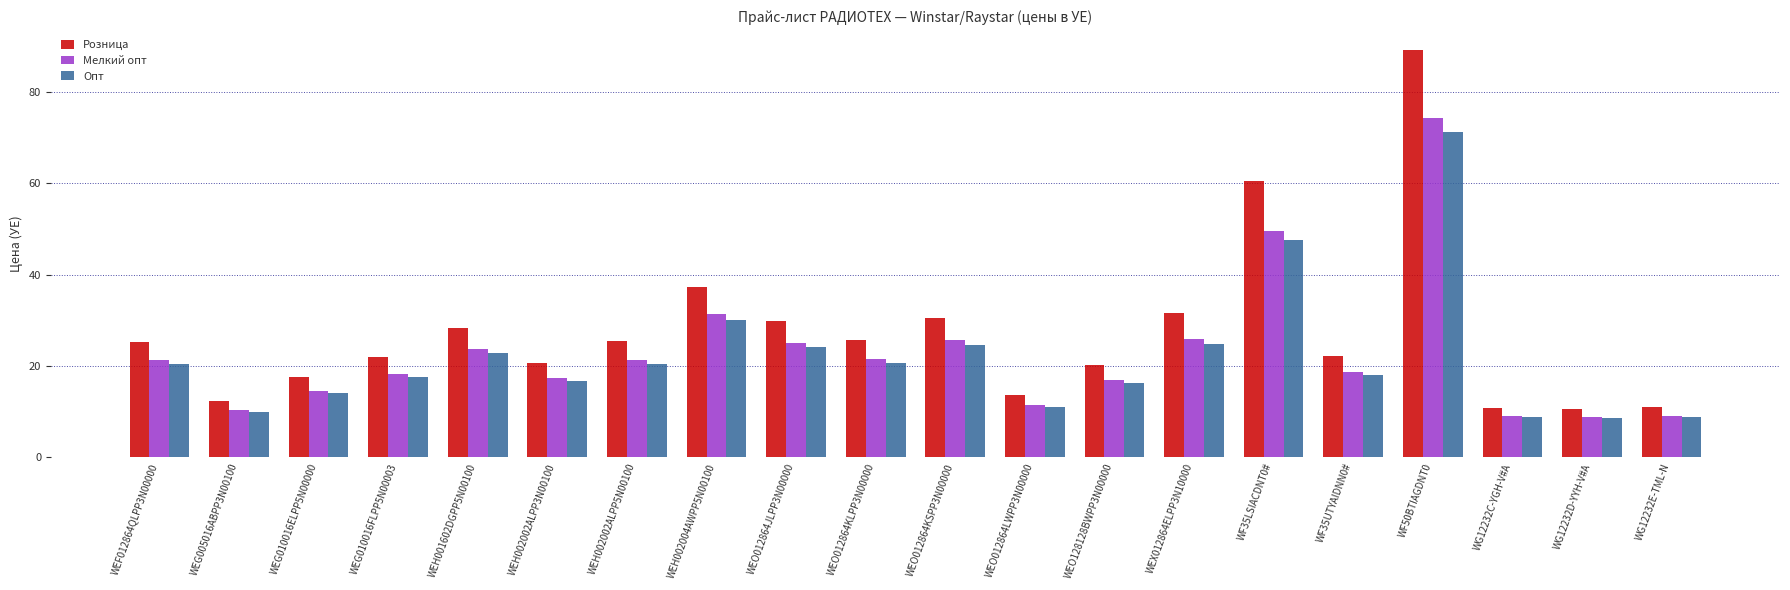

What is the maximum value shown in the chart?

89.1